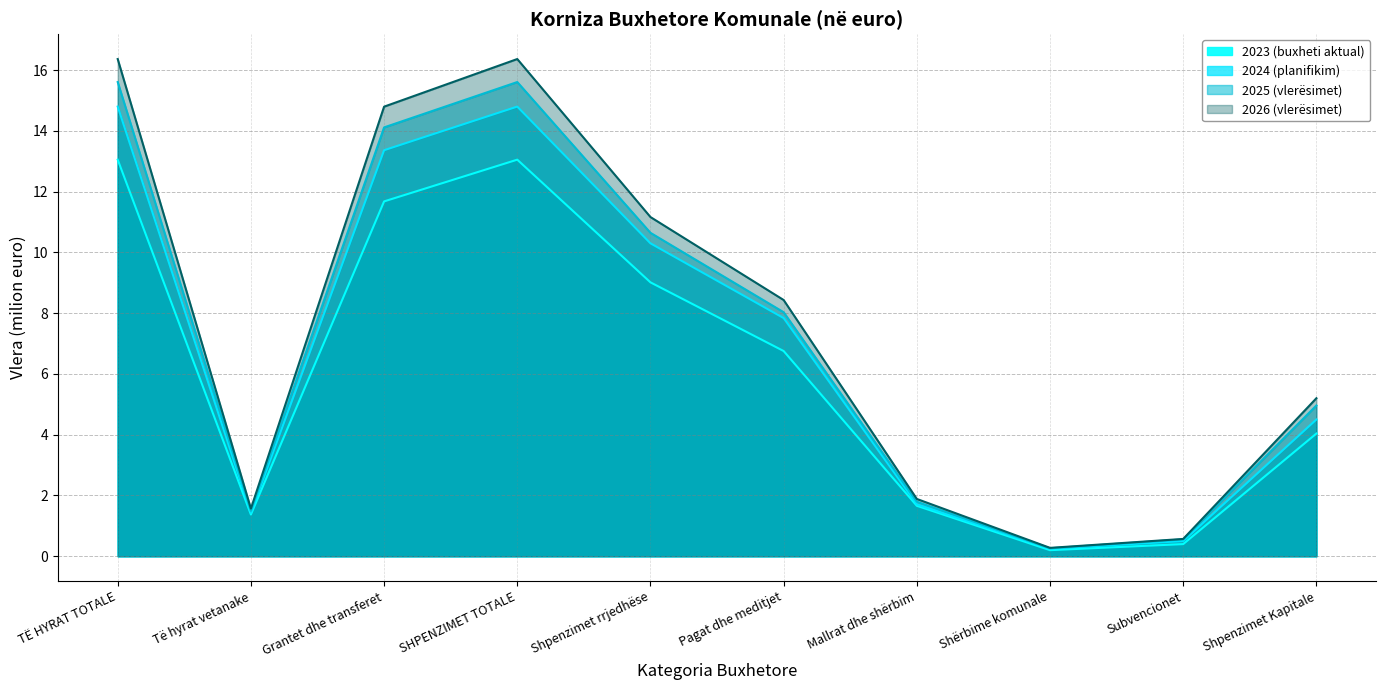

What is the maximum value shown in the chart?

16.4